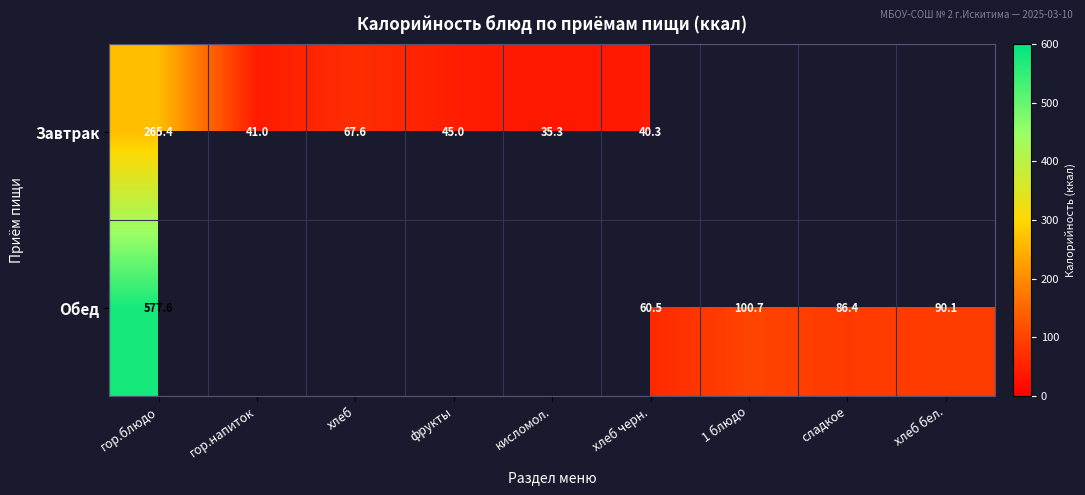

Is the value of Обед at 1 блюдо greater than the value of Завтрак at фрукты?

Yes